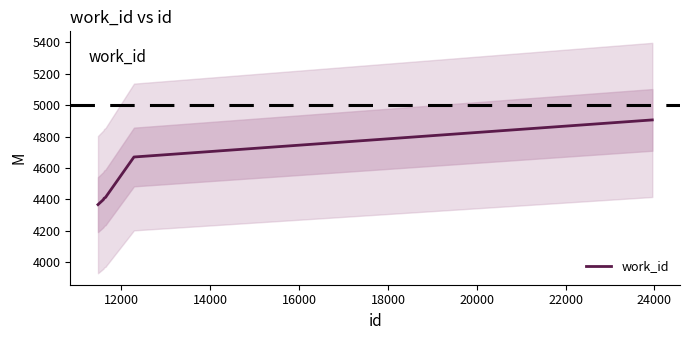

How many data points does each series have?

10